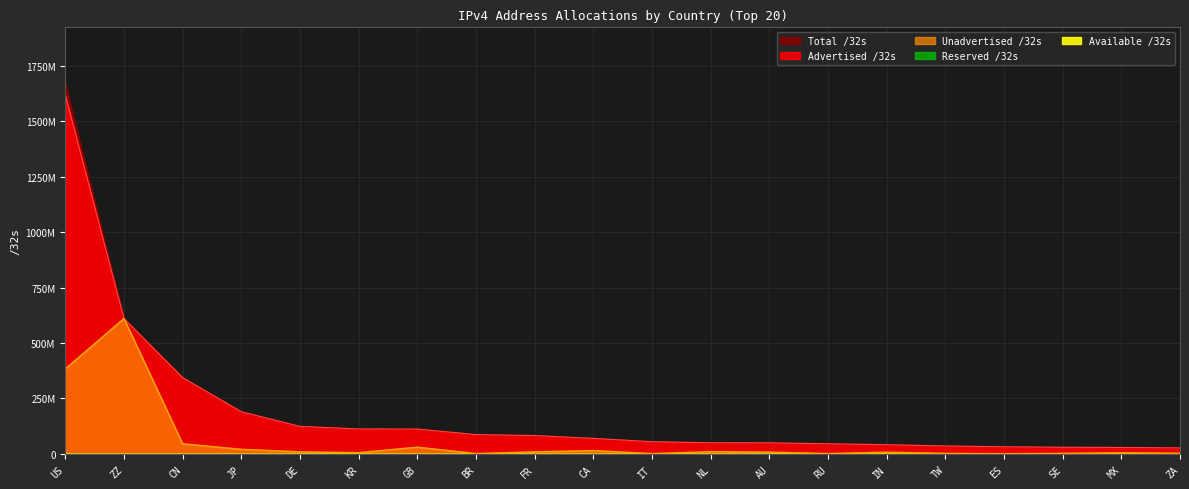

Between DE and ES, which series saw the biggest shift?

Advertised /32s